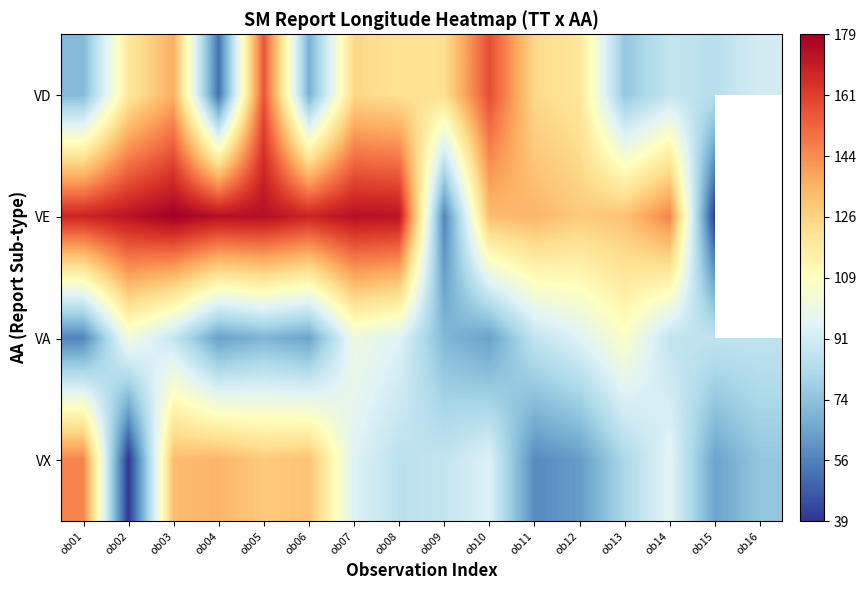

Is it true that VE equals 131.1 at ob13?

True